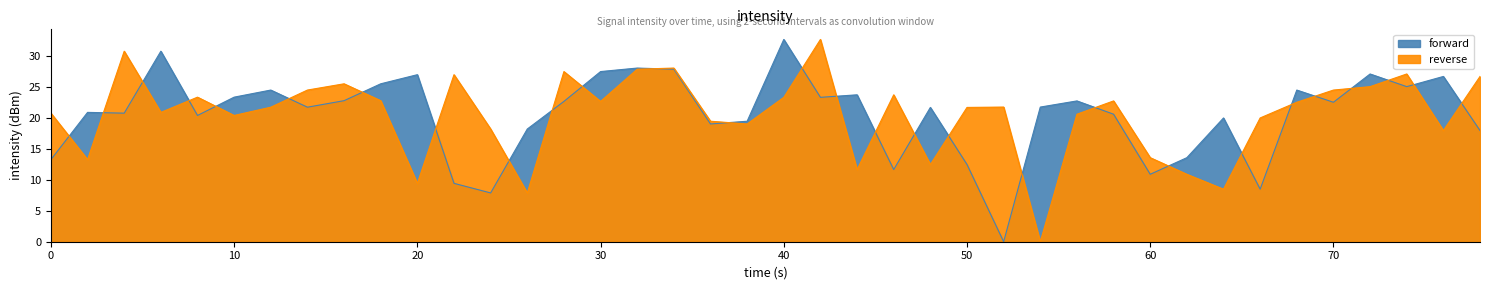

Count the number of categories in the chart.

40